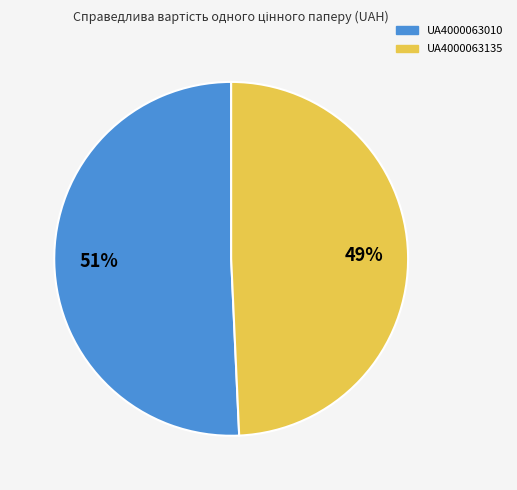

To the nearest percent, what percentage of the pie is UA4000063010?

51%